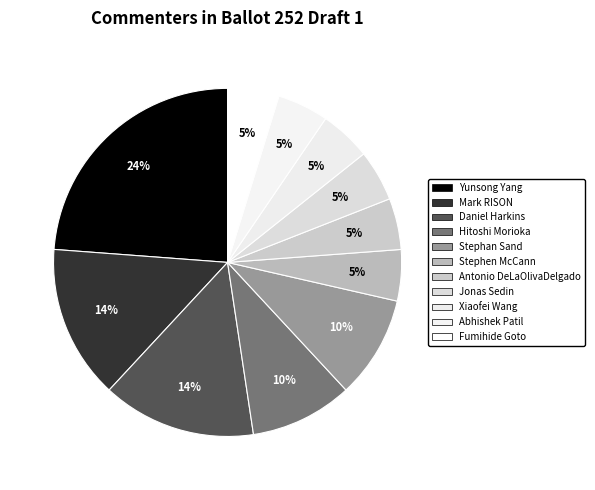

What is the smallest slice in the pie chart?

Antonio DeLaOlivaDelgado